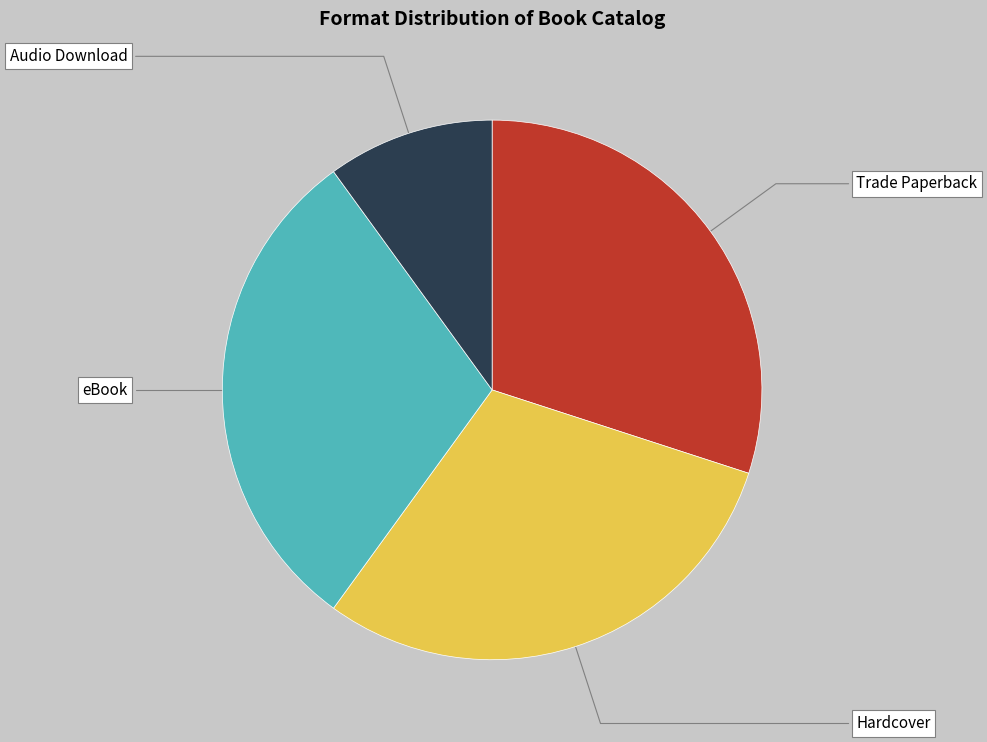

Which slice is the smallest?

Audio Download